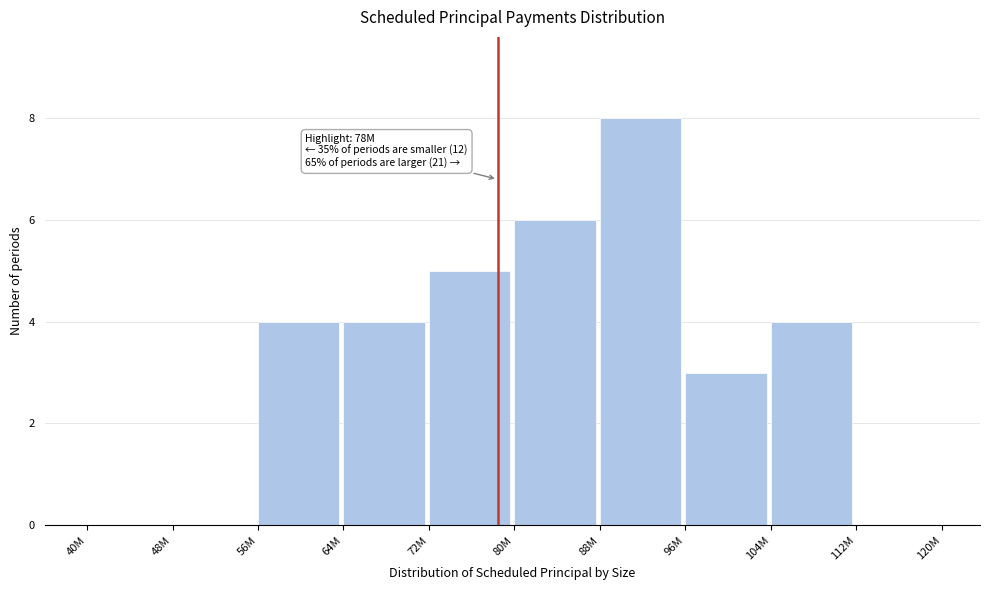

Reading left to right, what are all the values shown in this chart?

40M=0	48M=0	56M=4	64M=4	72M=5	80M=6	88M=8	96M=3	104M=4	112M=0